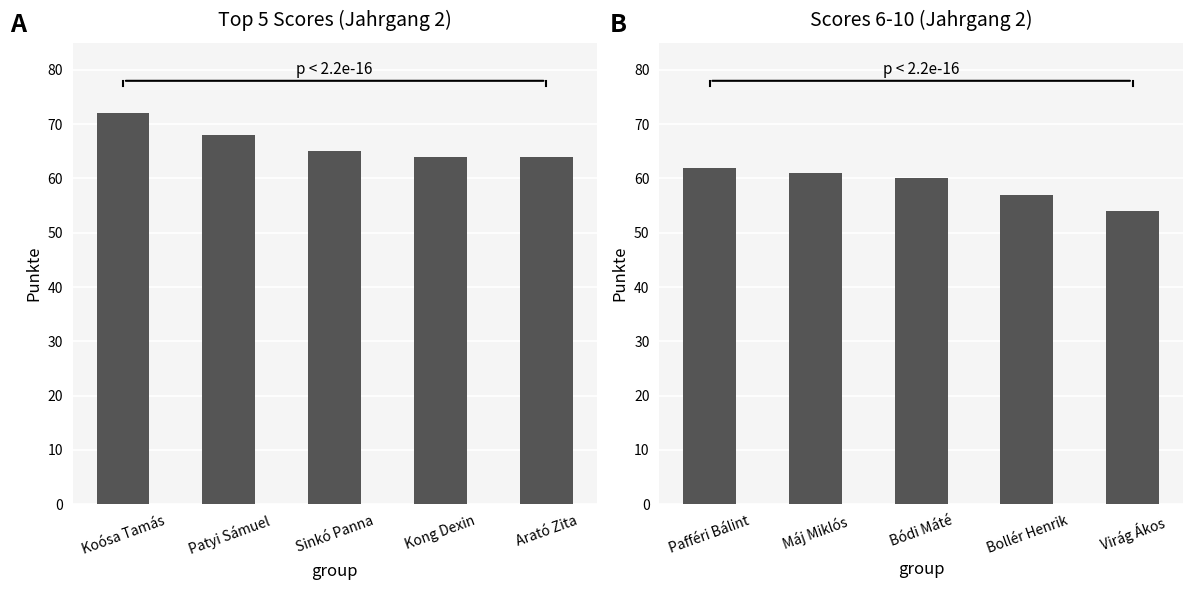

Reading left to right, list all the values displayed in this chart.

Top 5 scores: 72	68	65	64	64
Scores 6-10: 62	61	60	57	54